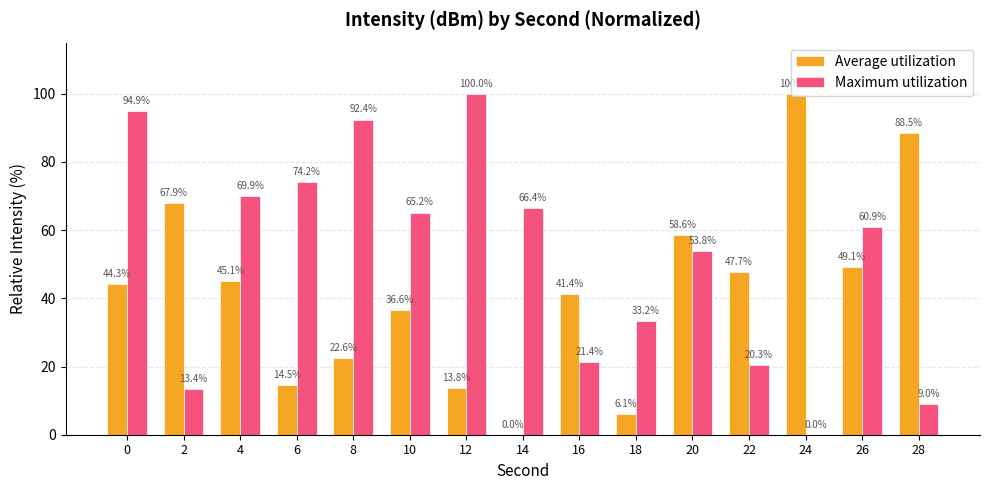

Reading right to left, transcribe all the data shown in this chart.

Average utilization: 88.5	49.1	100.0	47.7	58.6	6.1	41.4	0.0	13.8	36.6	22.6	14.5	45.1	67.9	44.3
Maximum utilization: 9.0	60.9	0.0	20.3	53.8	33.2	21.4	66.4	100.0	65.2	92.4	74.2	69.9	13.4	94.9